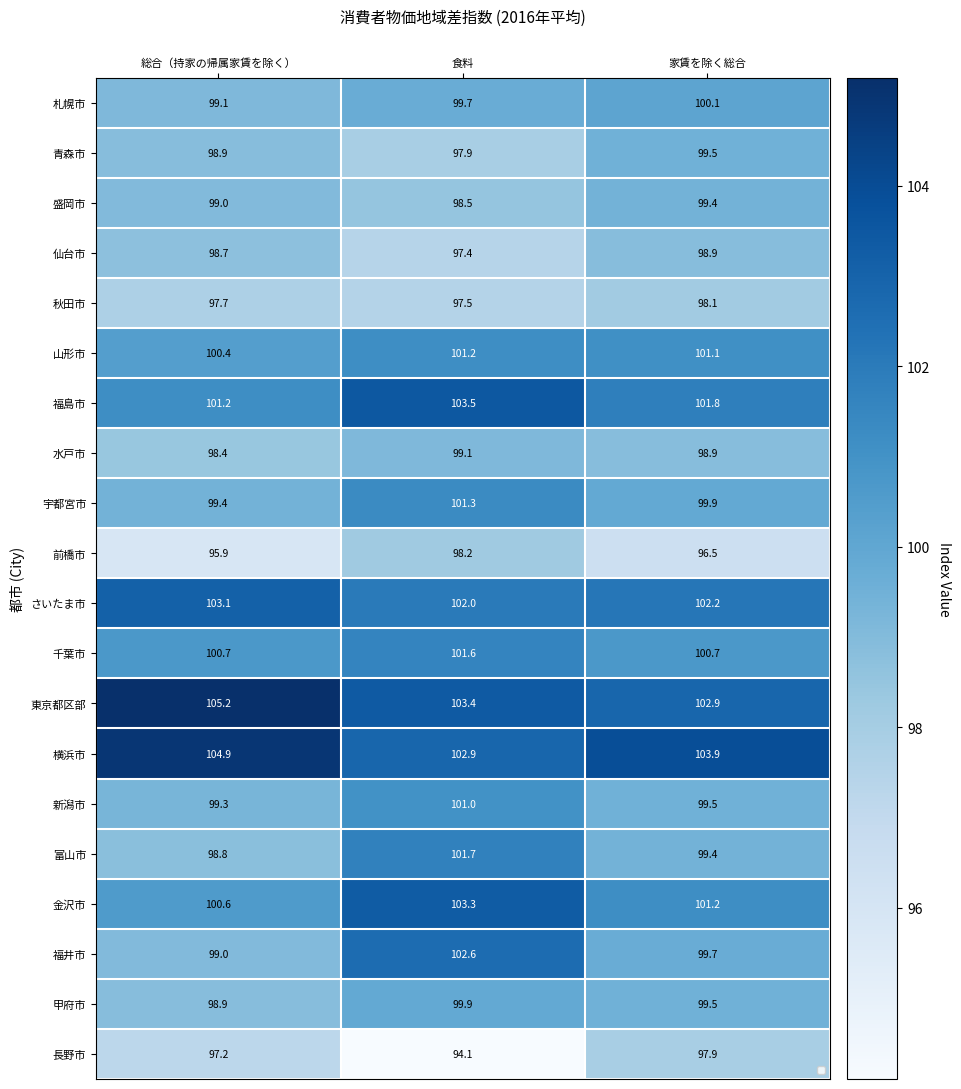

Rank the series at 家賃を除く総合 from lowest to highest value.

前橋市, 長野市, 秋田市, 仙台市, 水戸市, 盛岡市, 富山市, 青森市, 新潟市, 甲府市, 福井市, 宇都宮市, 札幌市, 千葉市, 山形市, 金沢市, 福島市, さいたま市, 東京都区部, 横浜市